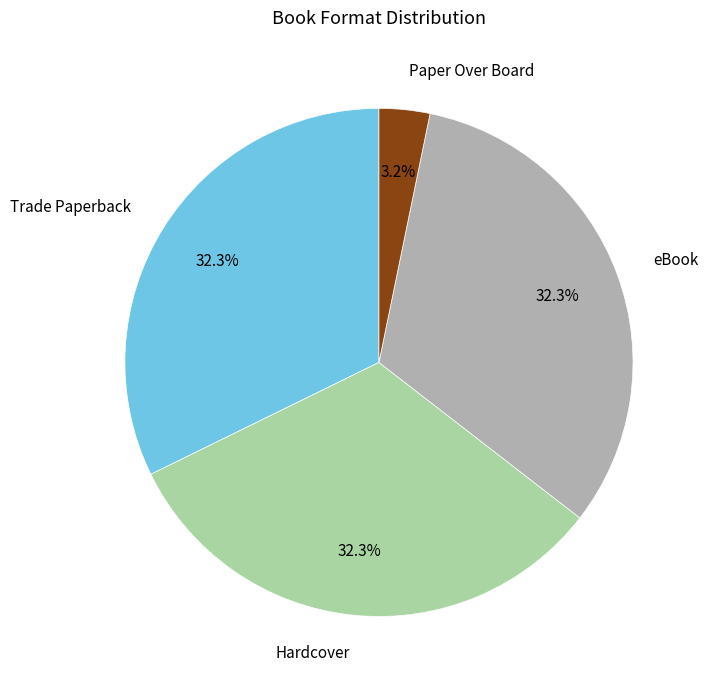

Which has a higher value, Paper Over Board or Hardcover?

Hardcover